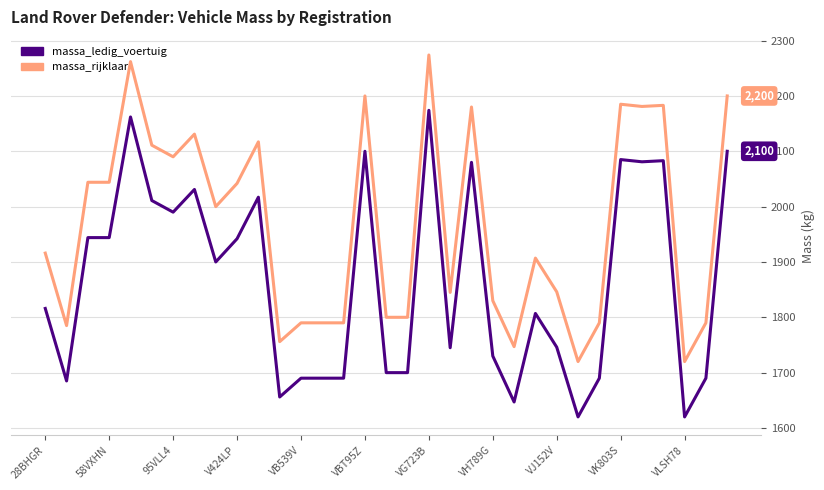

True or false: massa_ledig_voertuig and massa_rijklaar intersect in this chart.

False